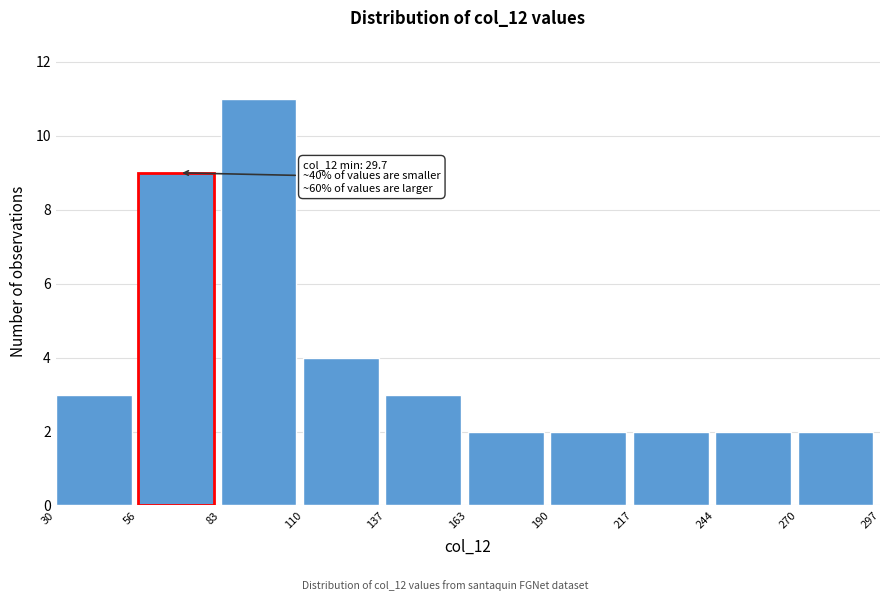

Over which range of the x-axis is the bar tallest?

83 to 110